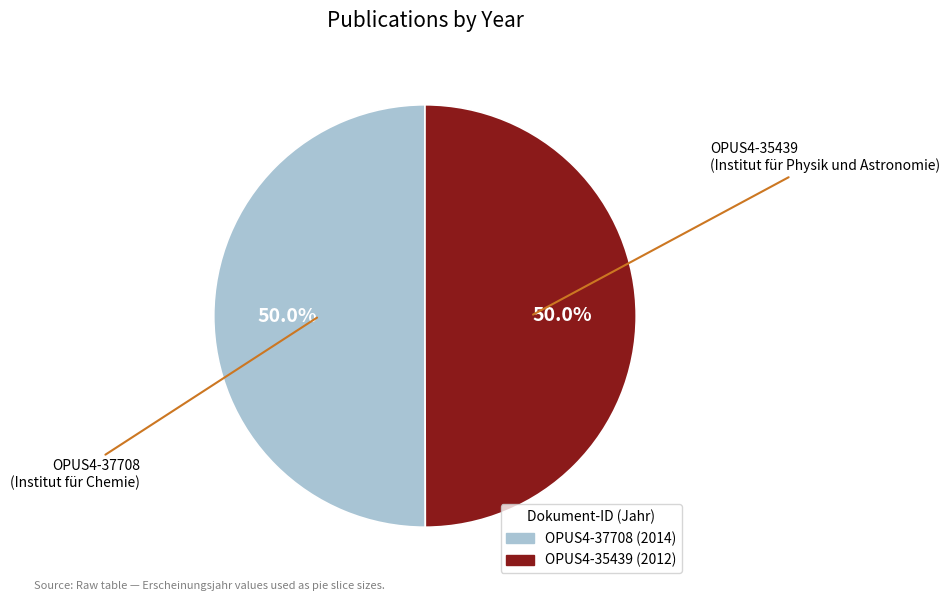

How many segments does this pie chart have?

2